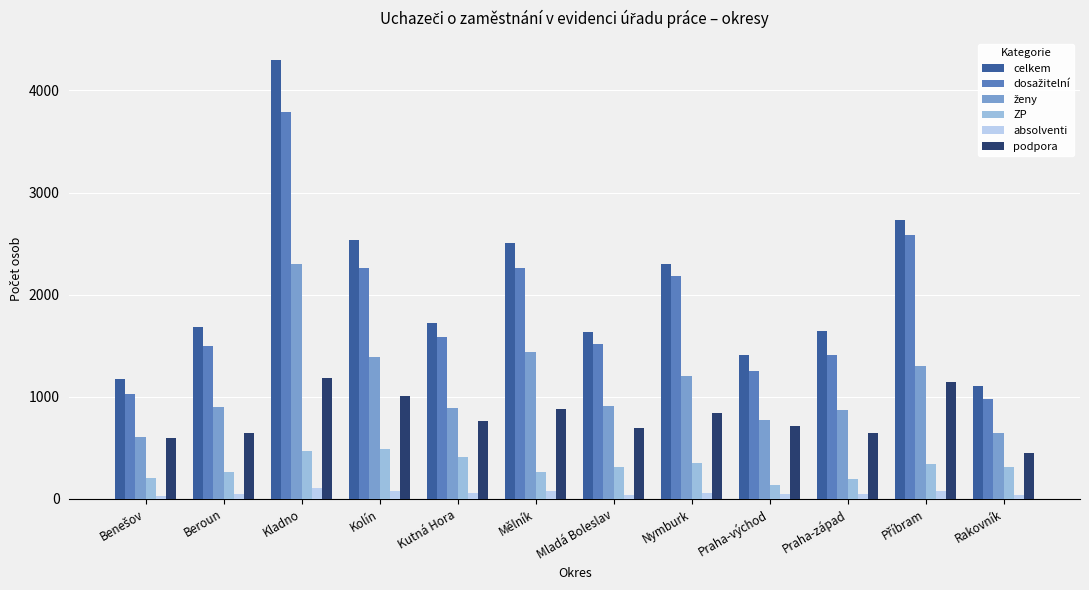

What is the highest value of the podpora series?

1187